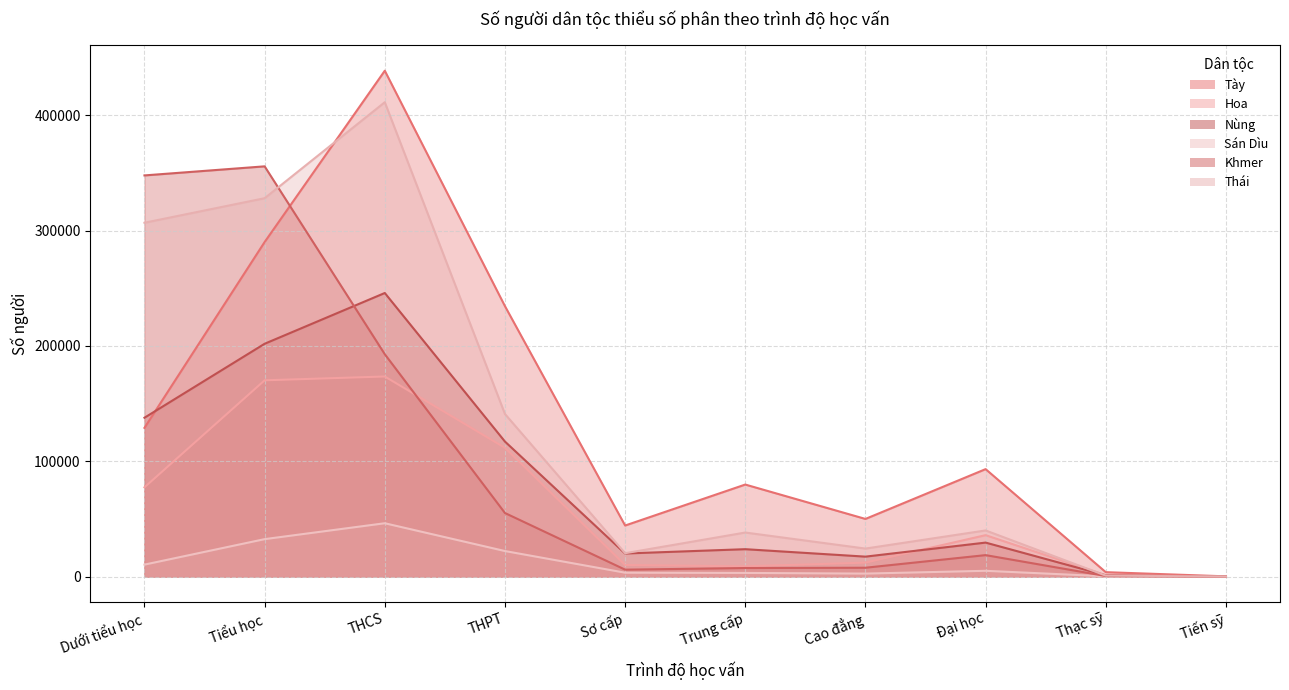

What is the difference between the Khmer values at THCS and Đại học?

174218